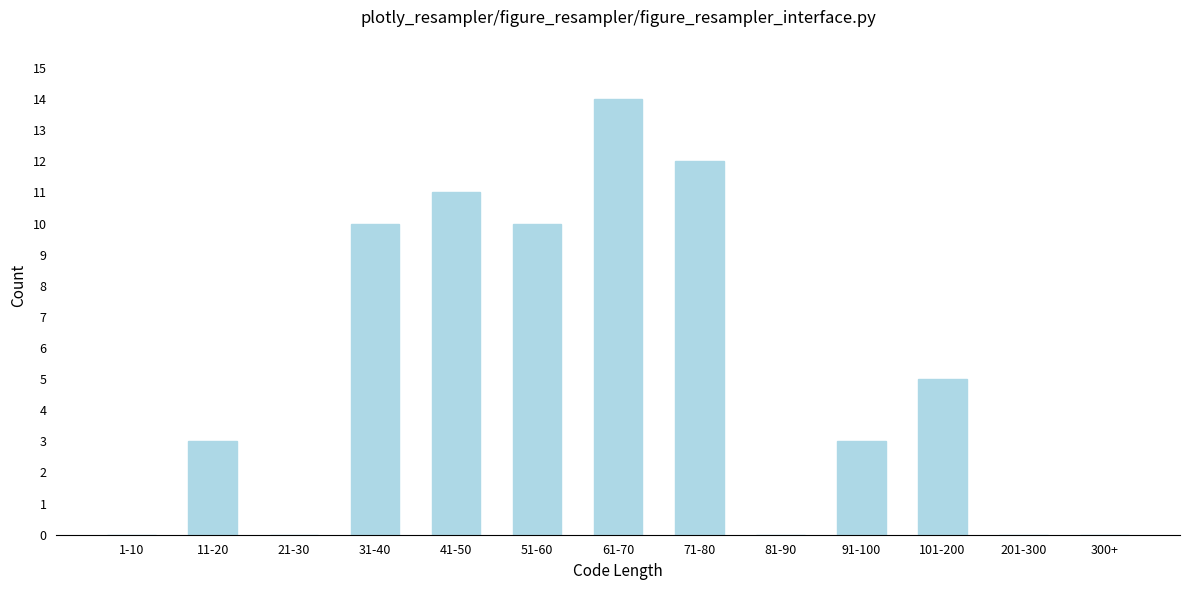

Reading left to right, extract all data points from this chart.

1-10=0	11-20=3	21-30=0	31-40=10	41-50=11	51-60=10	61-70=14	71-80=12	81-90=0	91-100=3	101-200=5	201-300=0	300+=0